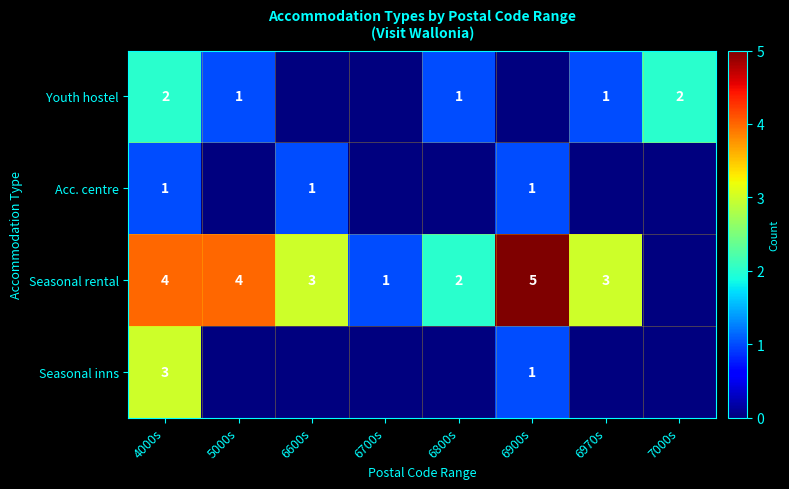

Is it true that Youth hostel equals 1 at 7000s?

False